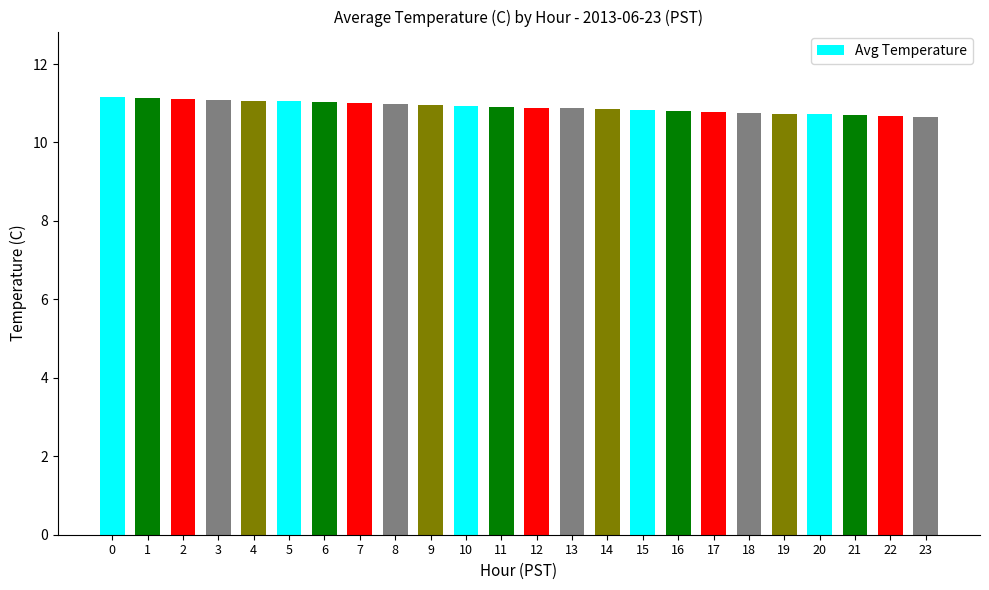

What is the value of the 8th bar from the left?

11.0